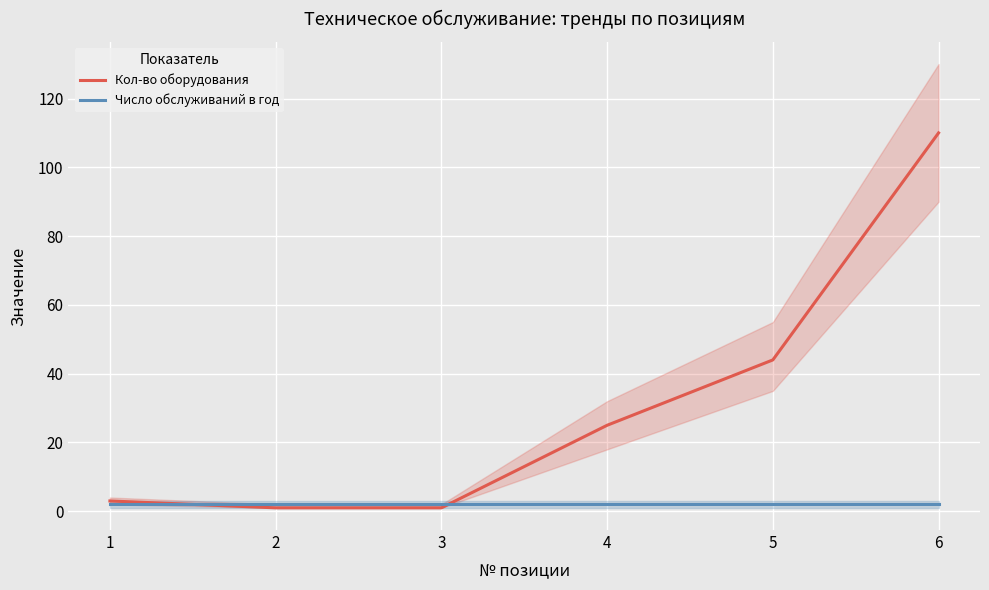

At how many categories does at least one series exceed 26?

2